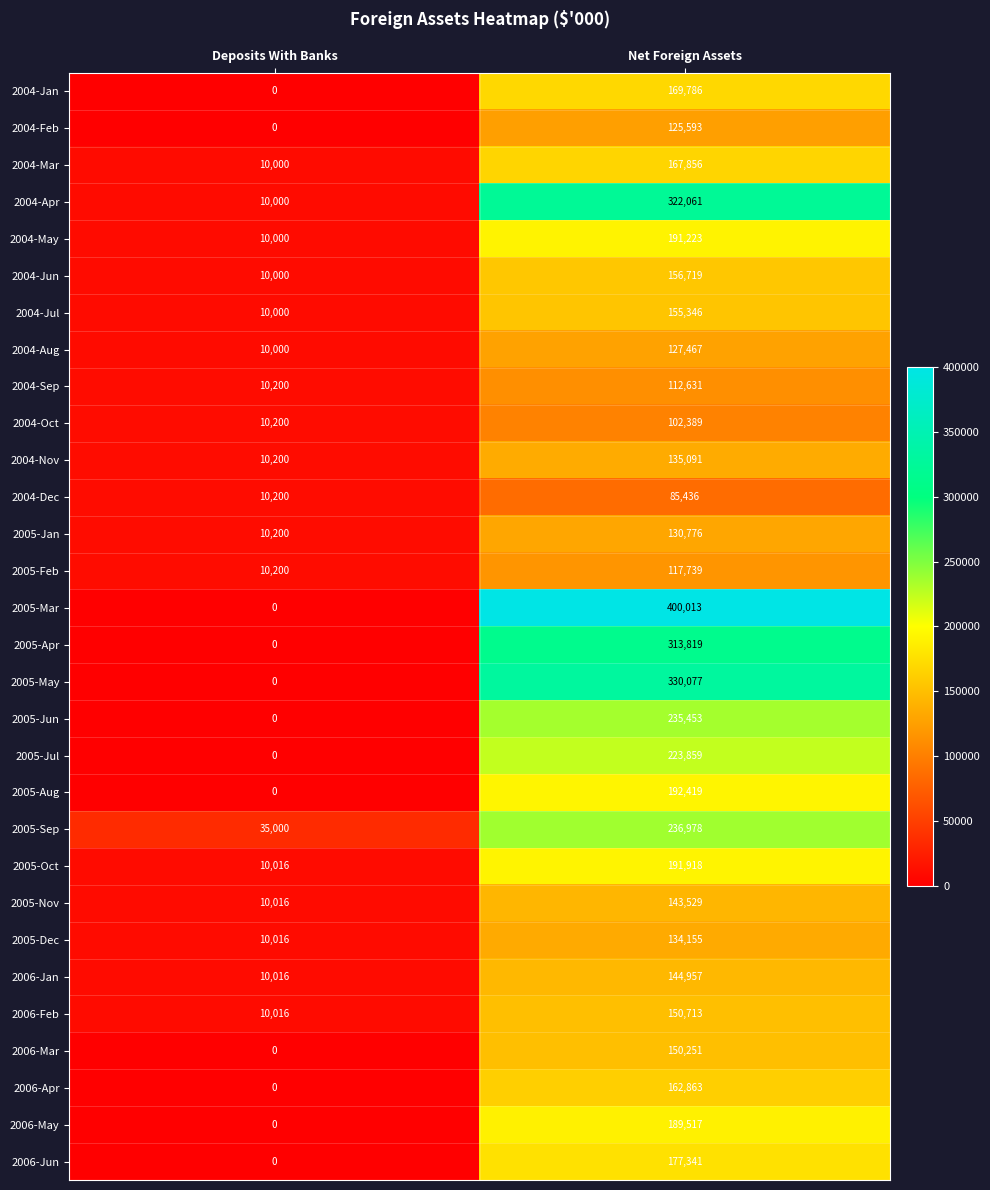

Where is 2004-Jul nearest to the value 82673?

Deposits With Banks